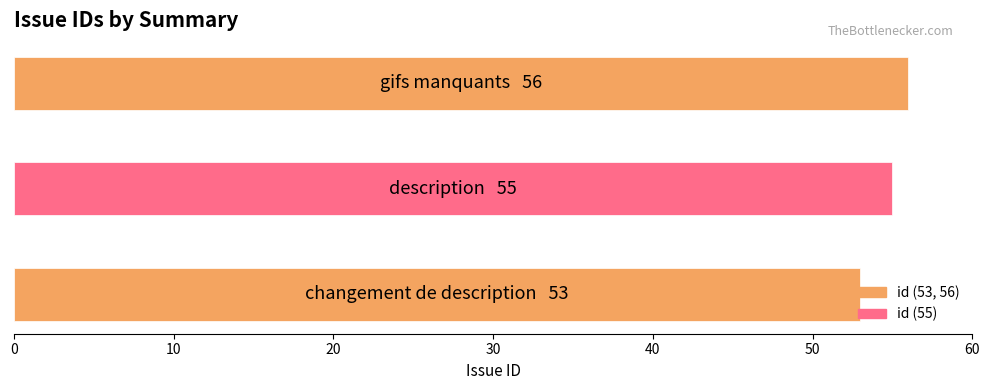

What is the difference between the maximum and minimum values?

3